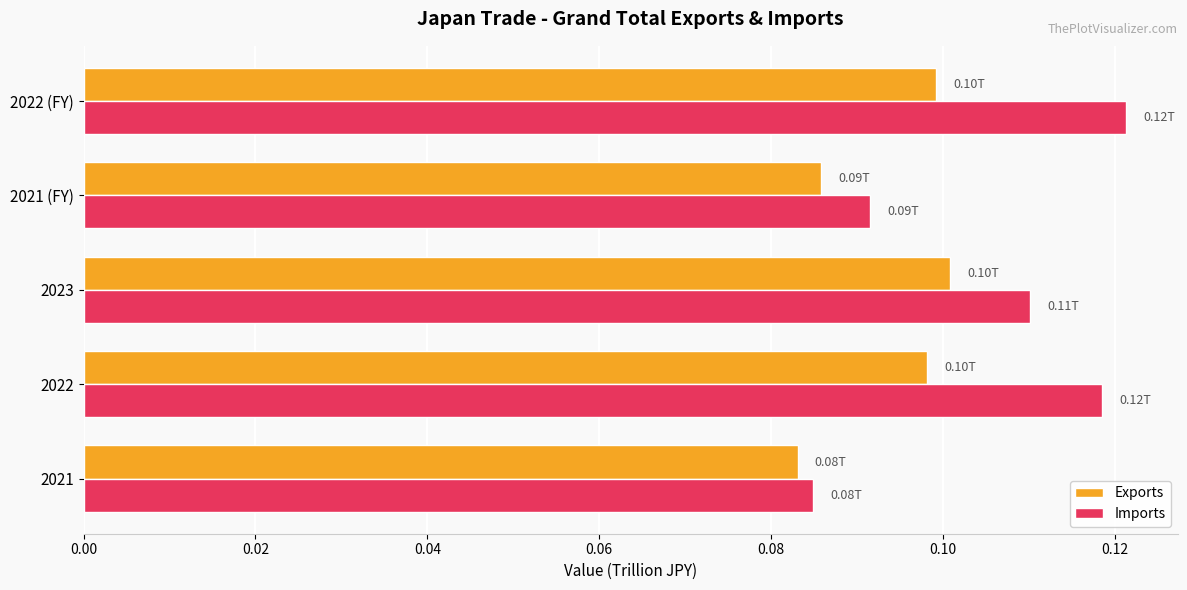

Which series has the largest total across all categories?

Imports